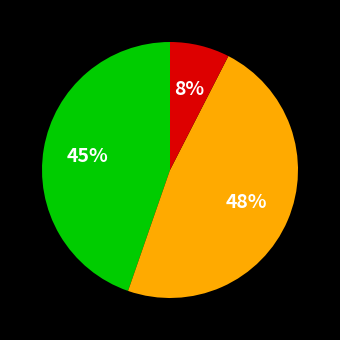

Does any single category account for the majority?

No